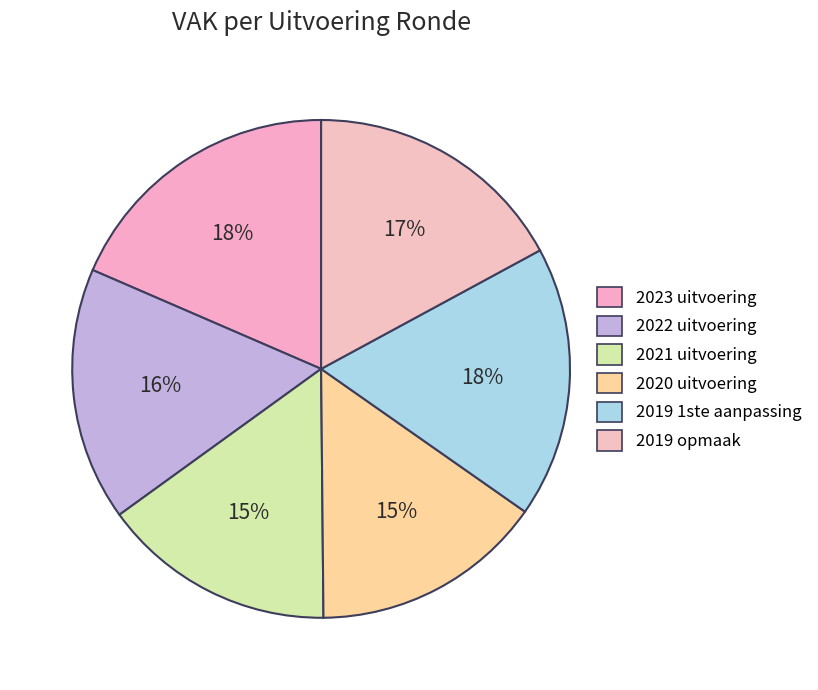

To the nearest percent, what percentage of the pie is 2020 uitvoering?

15%